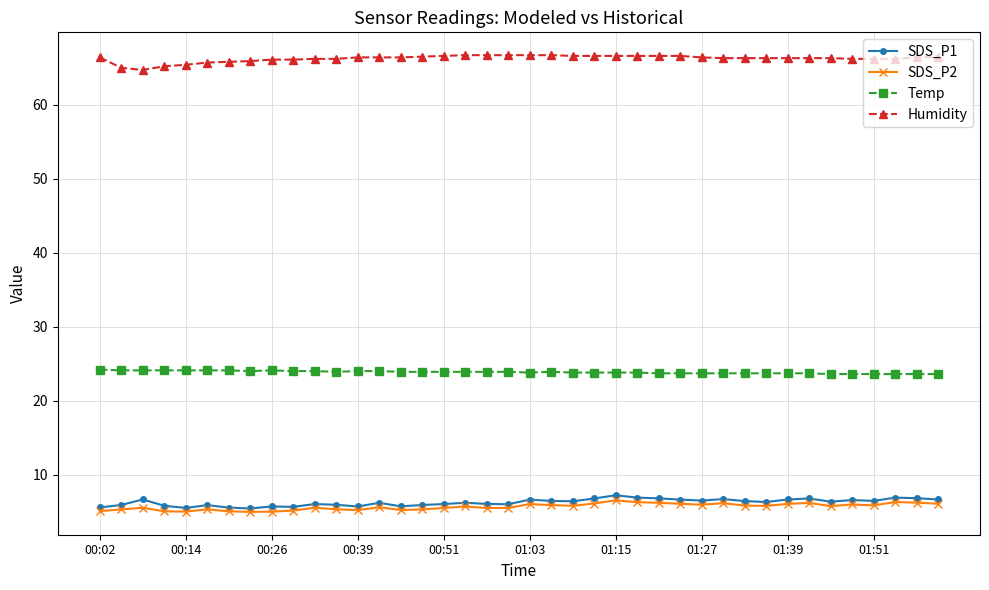

What is the difference between the maximum and second lowest values in the Humidity series?

1.7